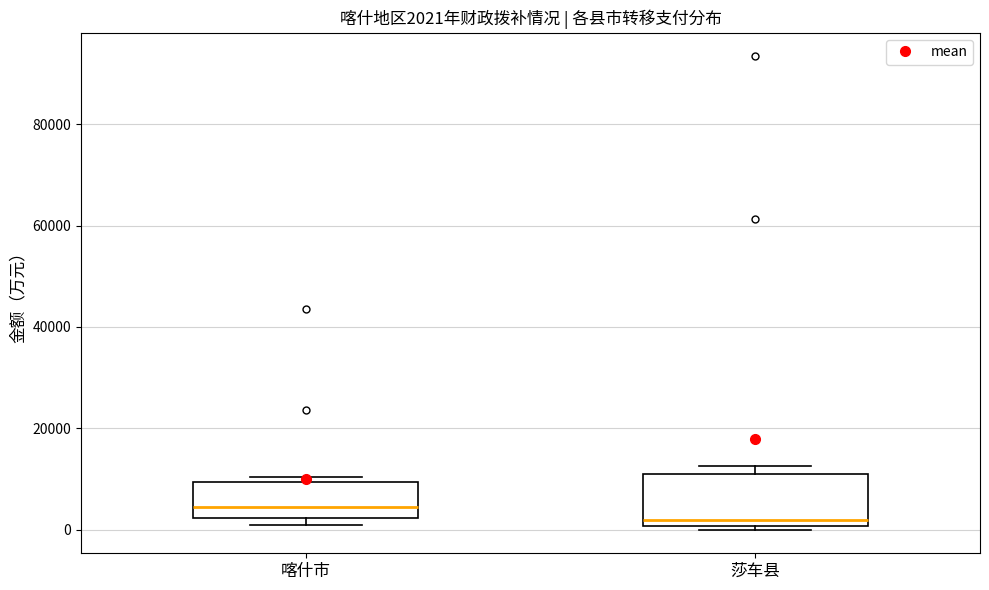

Which box's median line is the lowest?

莎车县